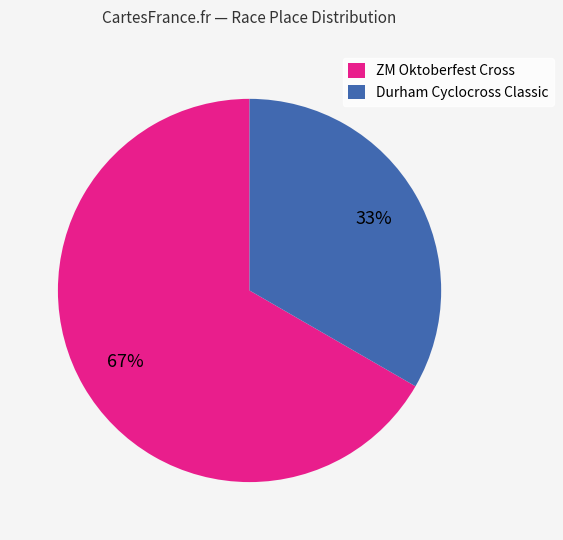

To the nearest percent, what is the average slice percentage?

50%